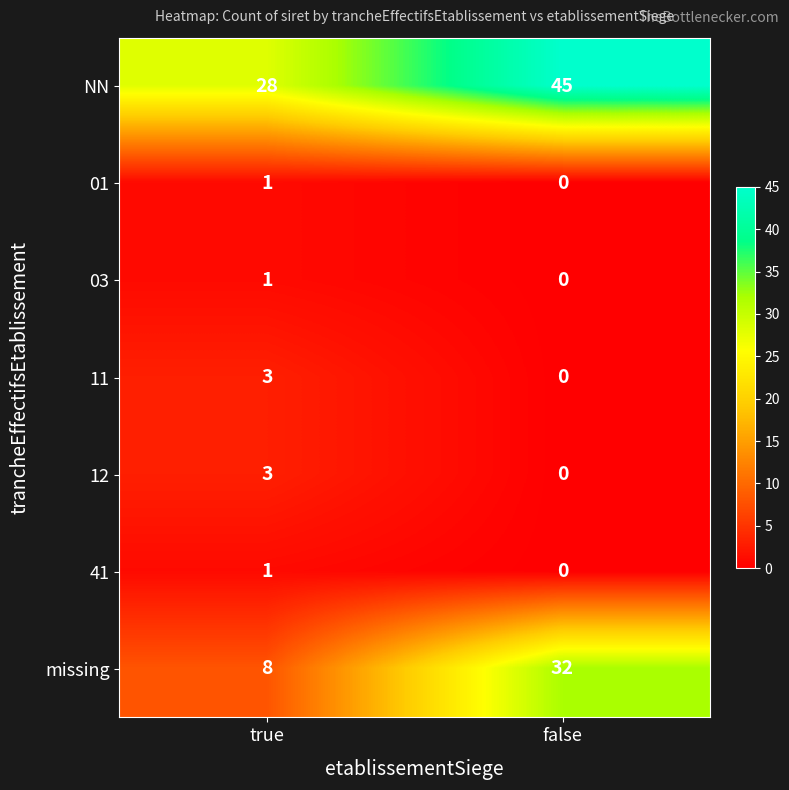

Reading left to right, transcribe all the data shown in this chart.

NN: 28	45
01: 1	0
03: 1	0
11: 3	0
12: 3	0
41: 1	0
missing: 8	32